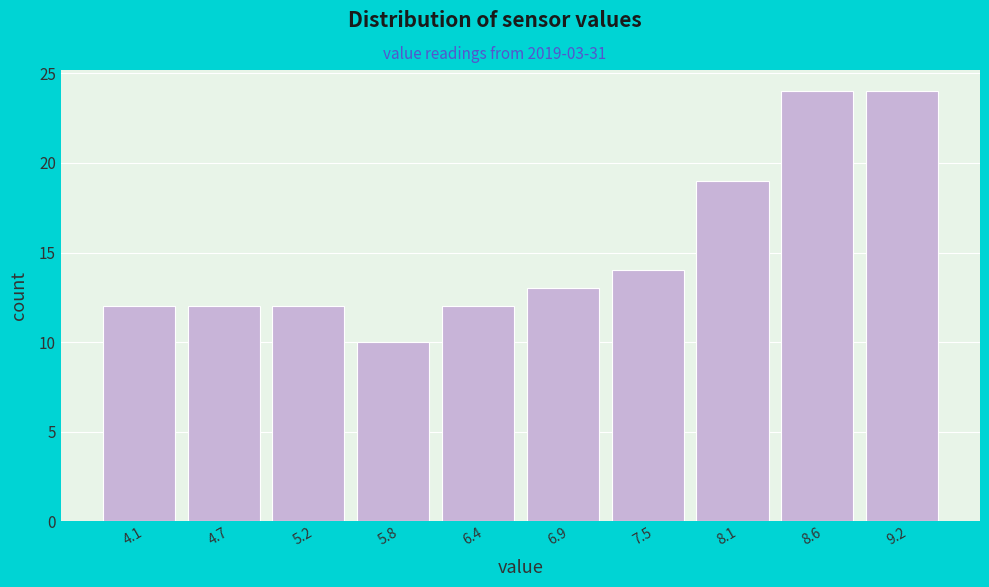

Reading left to right, list every bar in this chart as the range it spans on the x-axis followed by its height. Neither the bar edges nor the heights are printed on the chart, so give them approximately, as read against the axes.

3.80 to 4.37: 12
4.37 to 4.94: 12
4.94 to 5.51: 12
5.51 to 6.08: 10
6.08 to 6.65: 12
6.65 to 7.22: 13
7.22 to 7.79: 14
7.79 to 8.36: 19
8.36 to 8.93: 24
8.93 to 9.50: 24